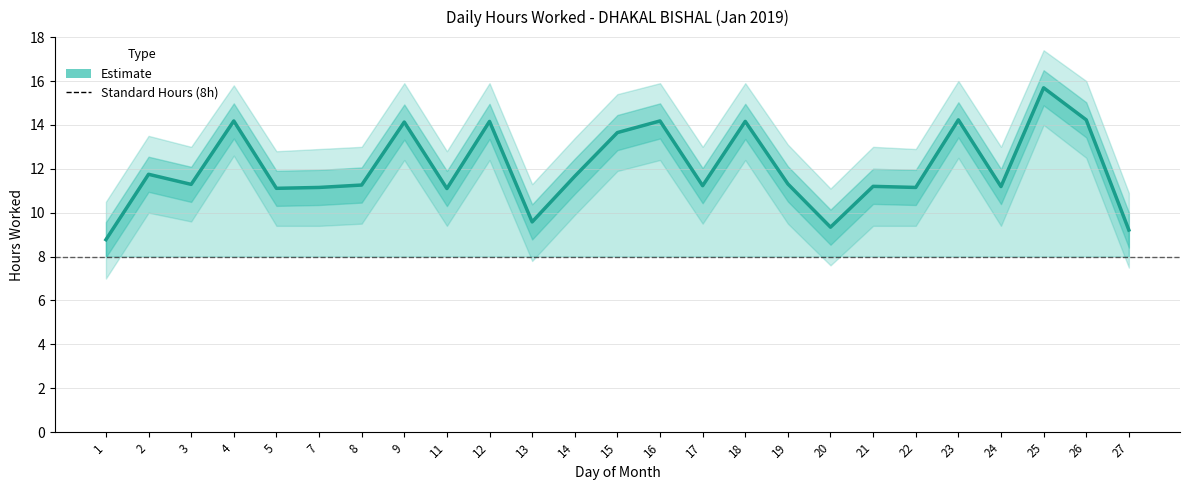

At which label is the value closest to 12?

2